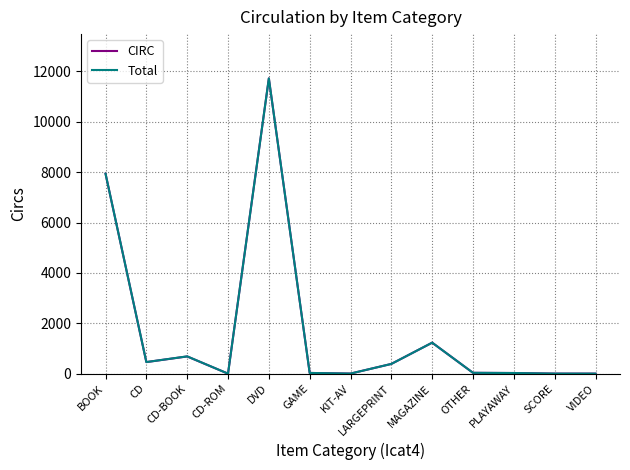

True or false: CIRC has more than 0 points higher than both neighbors.

True